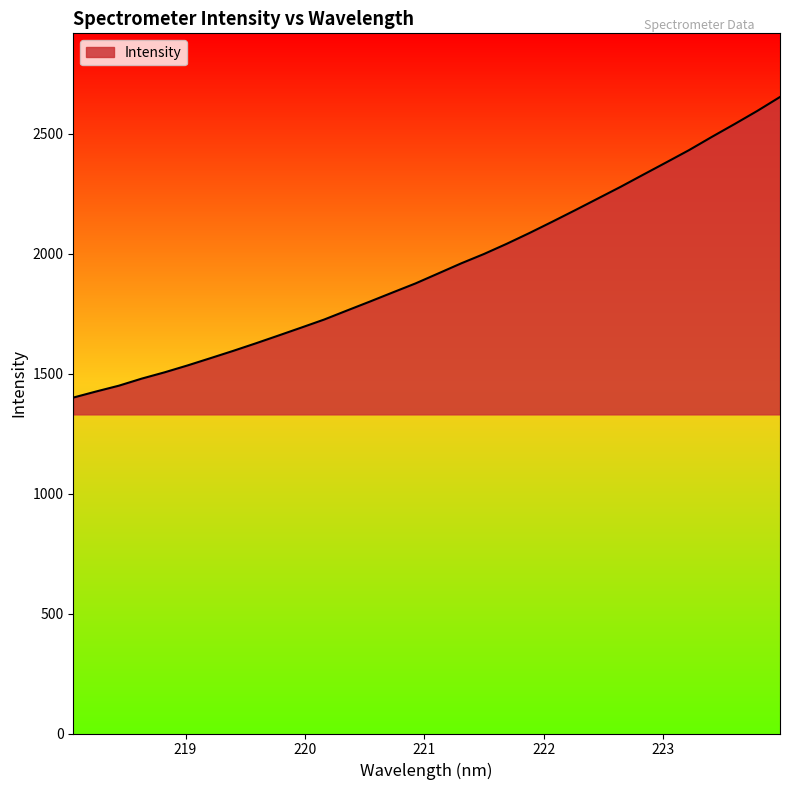

Does the chart display data point markers on the line(s)?

No